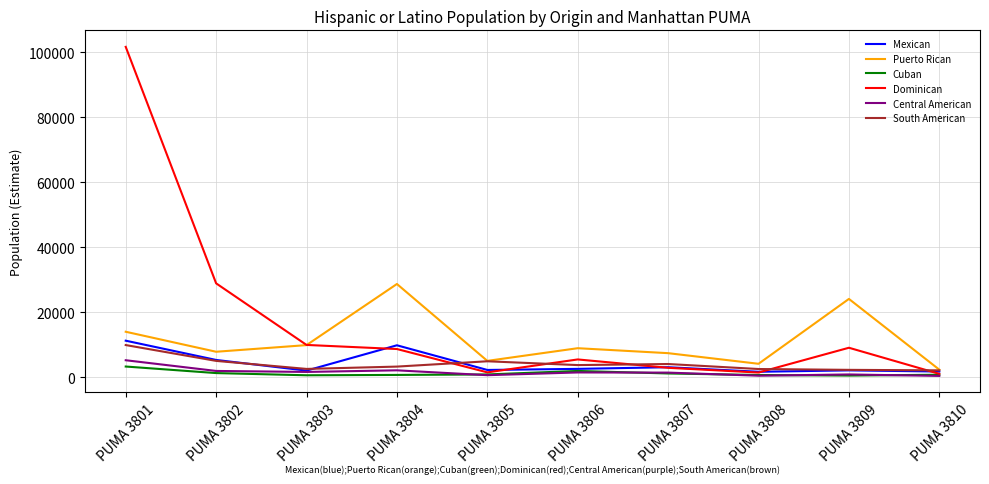

What is the maximum value shown in the chart?

101681